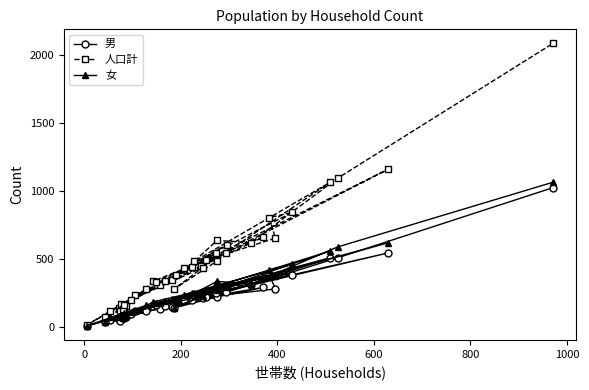

How many data points in 男 are less than 196?

20